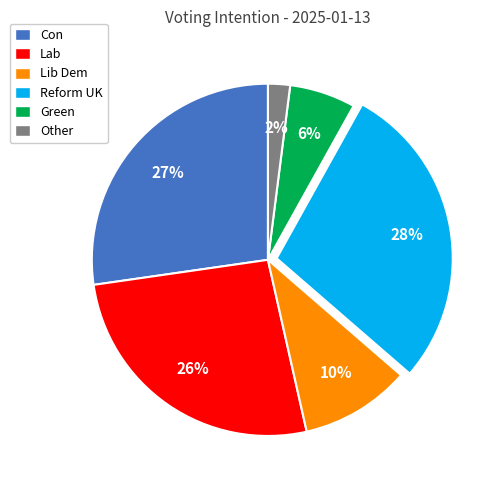

Do Green and Reform UK together represent more than half of the pie?

No